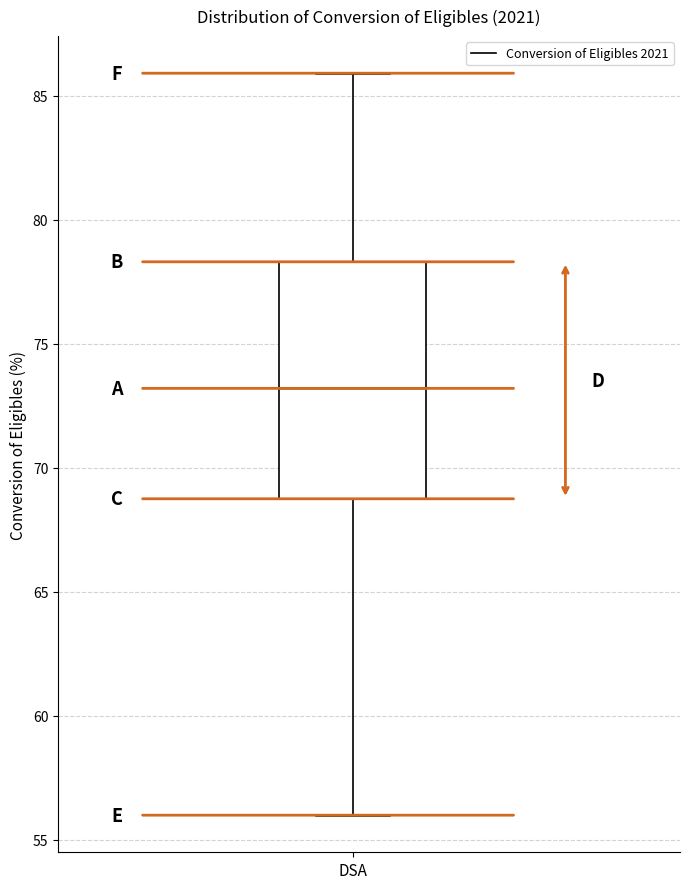

Transcribe this box plot: give where the median line is, the range the box spans, and where the two whiskers end, as read against the y-axis. The values are not printed on the chart, so give them approximately, as read against the axis.

median 73.0, box 69.0 to 78.5, whiskers 56.0 to 86.0